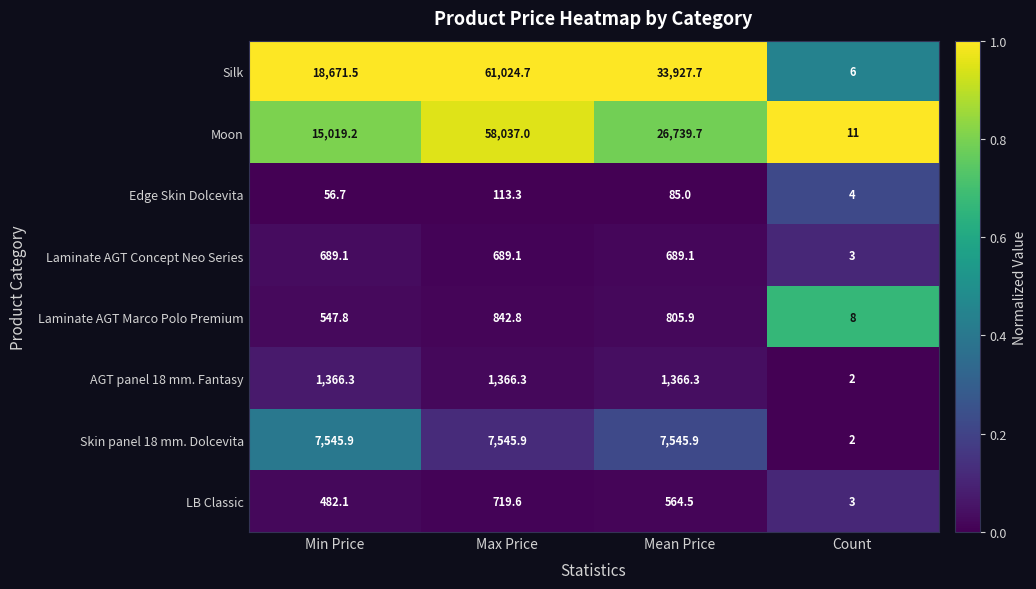

Count the number of categories in the chart.

4